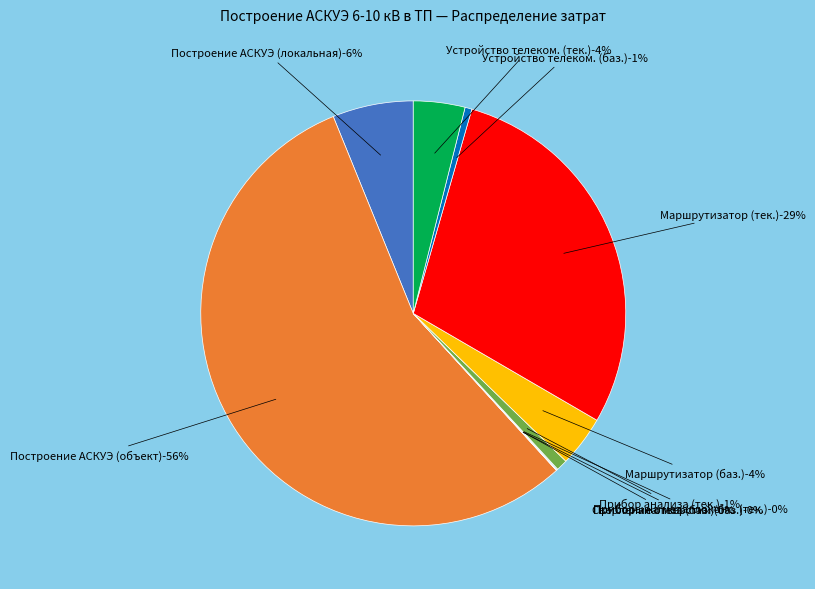

How many slices are in this pie chart?

10